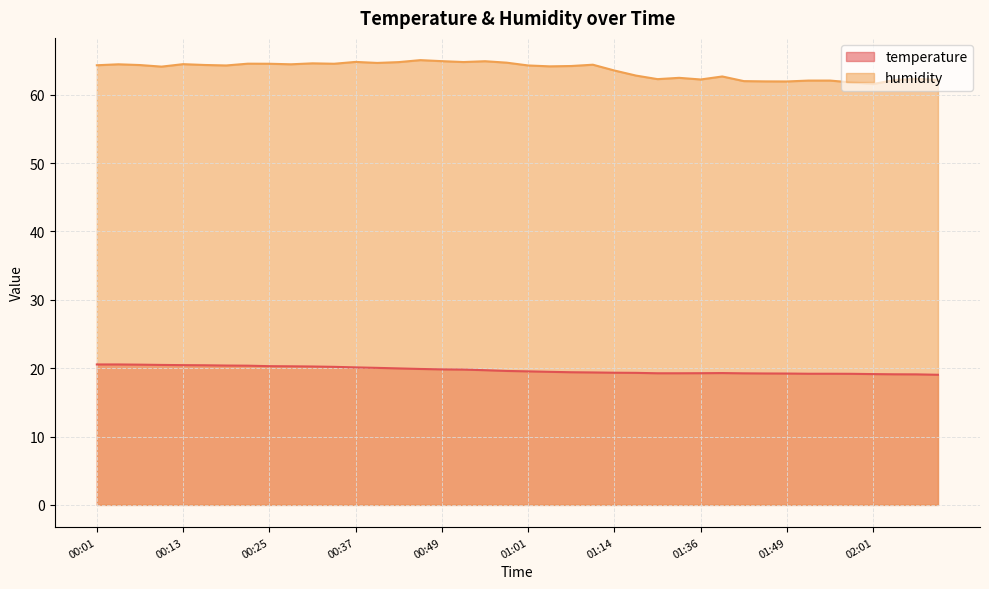

Between 00:49 and 01:49, which series saw the biggest shift?

humidity